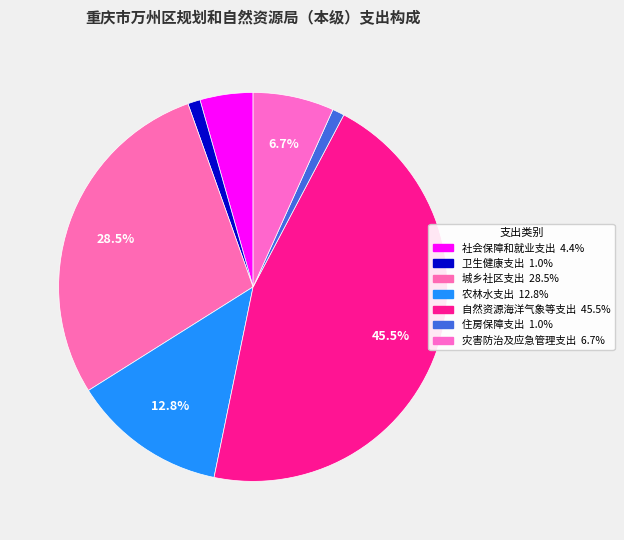

Is 住房保障支出 the majority of the pie?

No